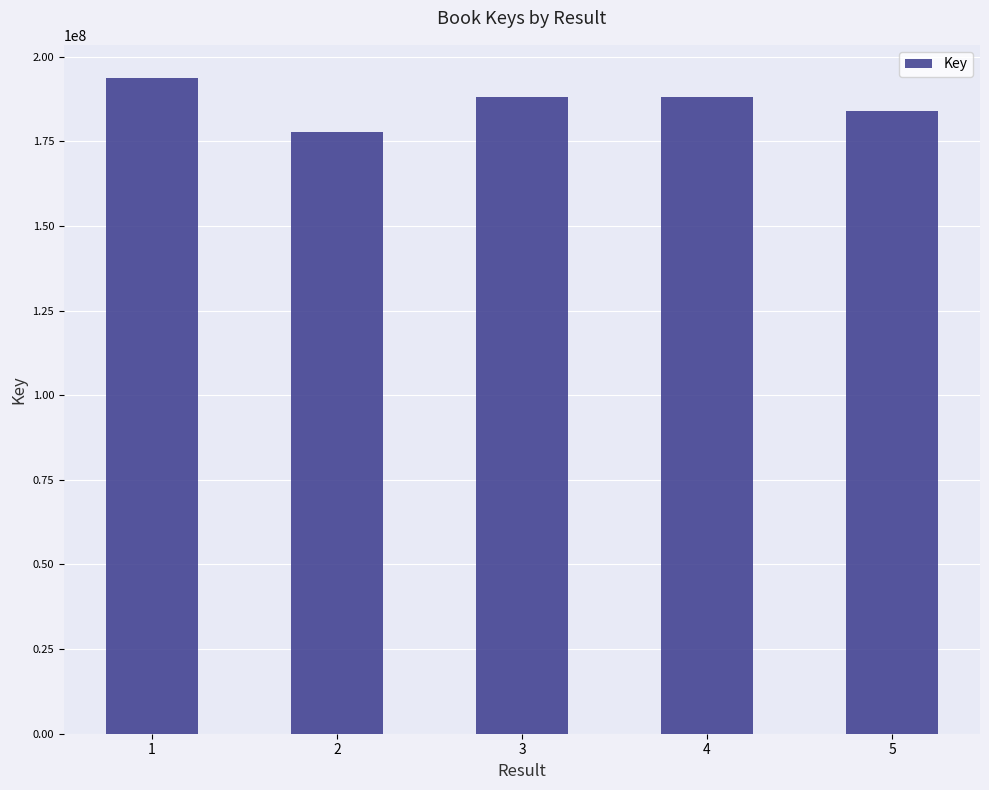

What is the average value?

186309322